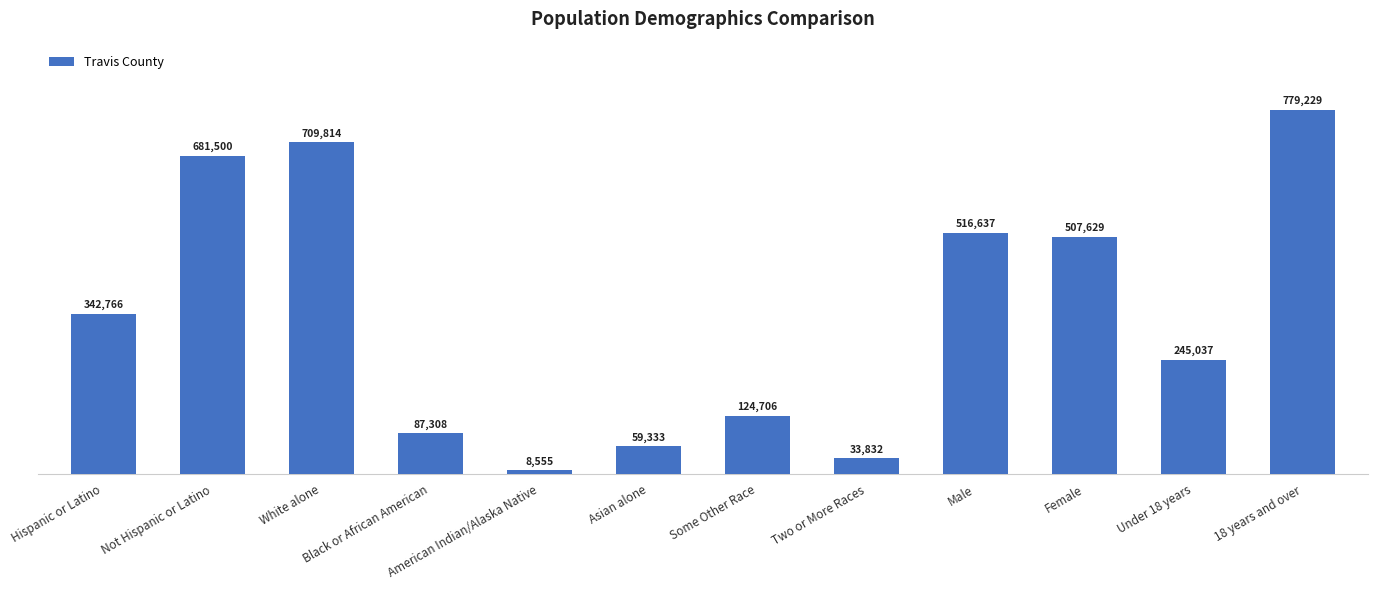

What is the minimum value shown in the chart?

8555